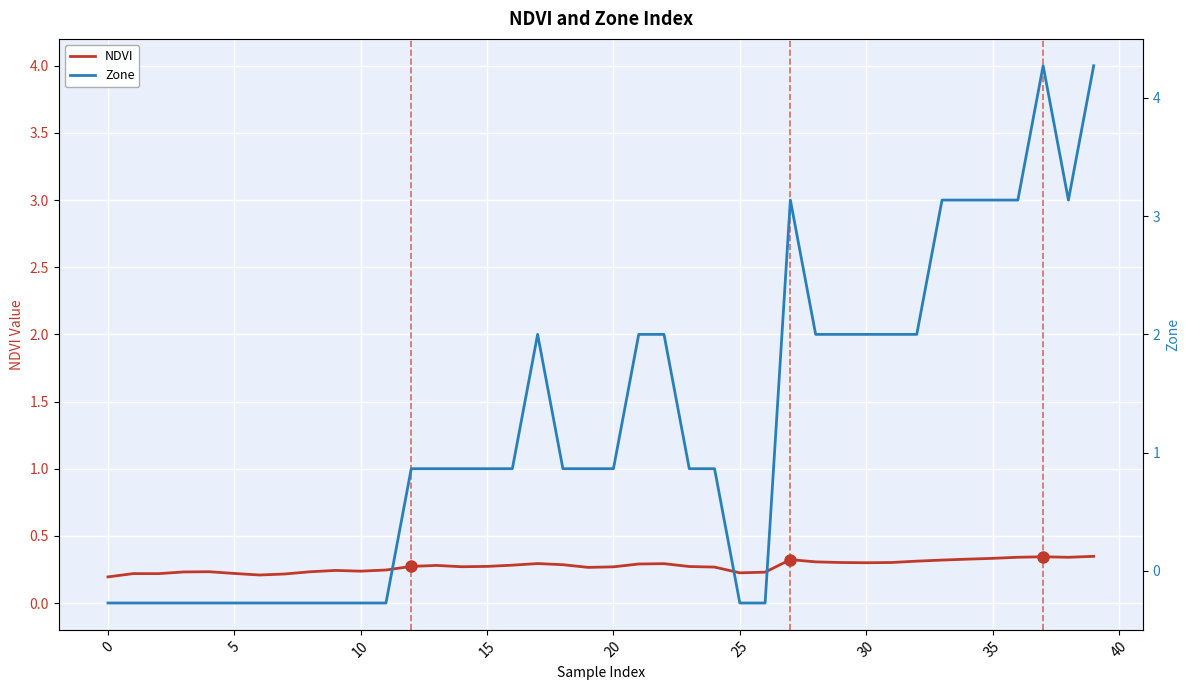

How many interior local valleys does the Zone twin series have?

1